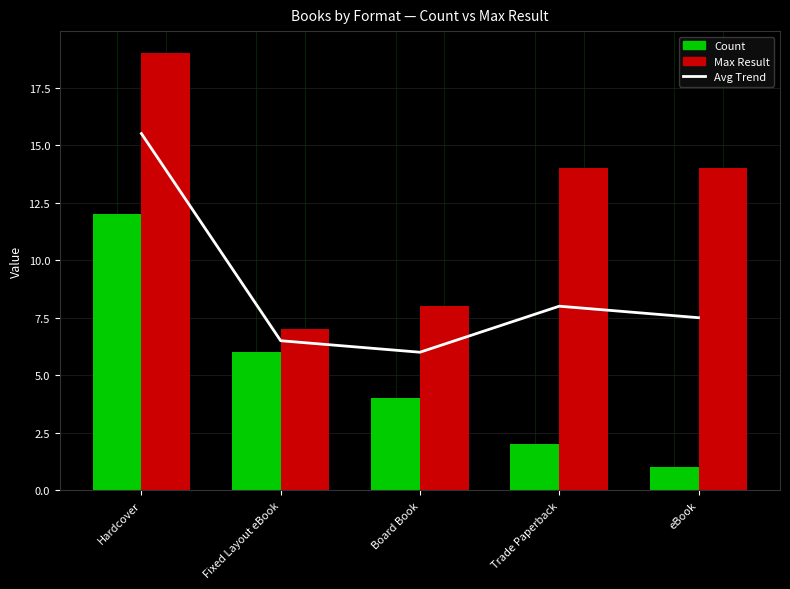

What is the average value of the Max Result series?

12.4